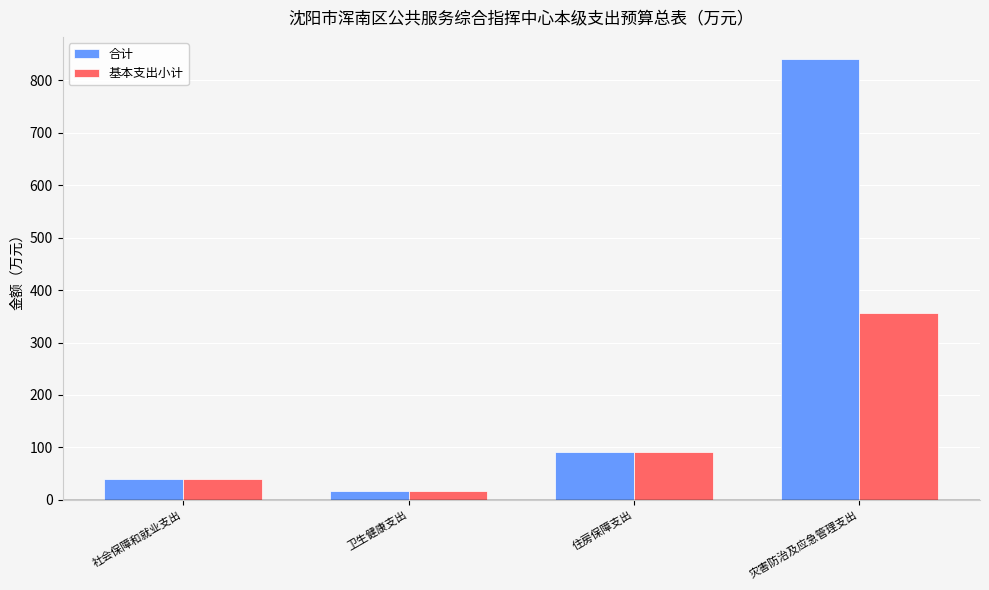

What is the label of the 2nd bar from the left?

卫生健康支出